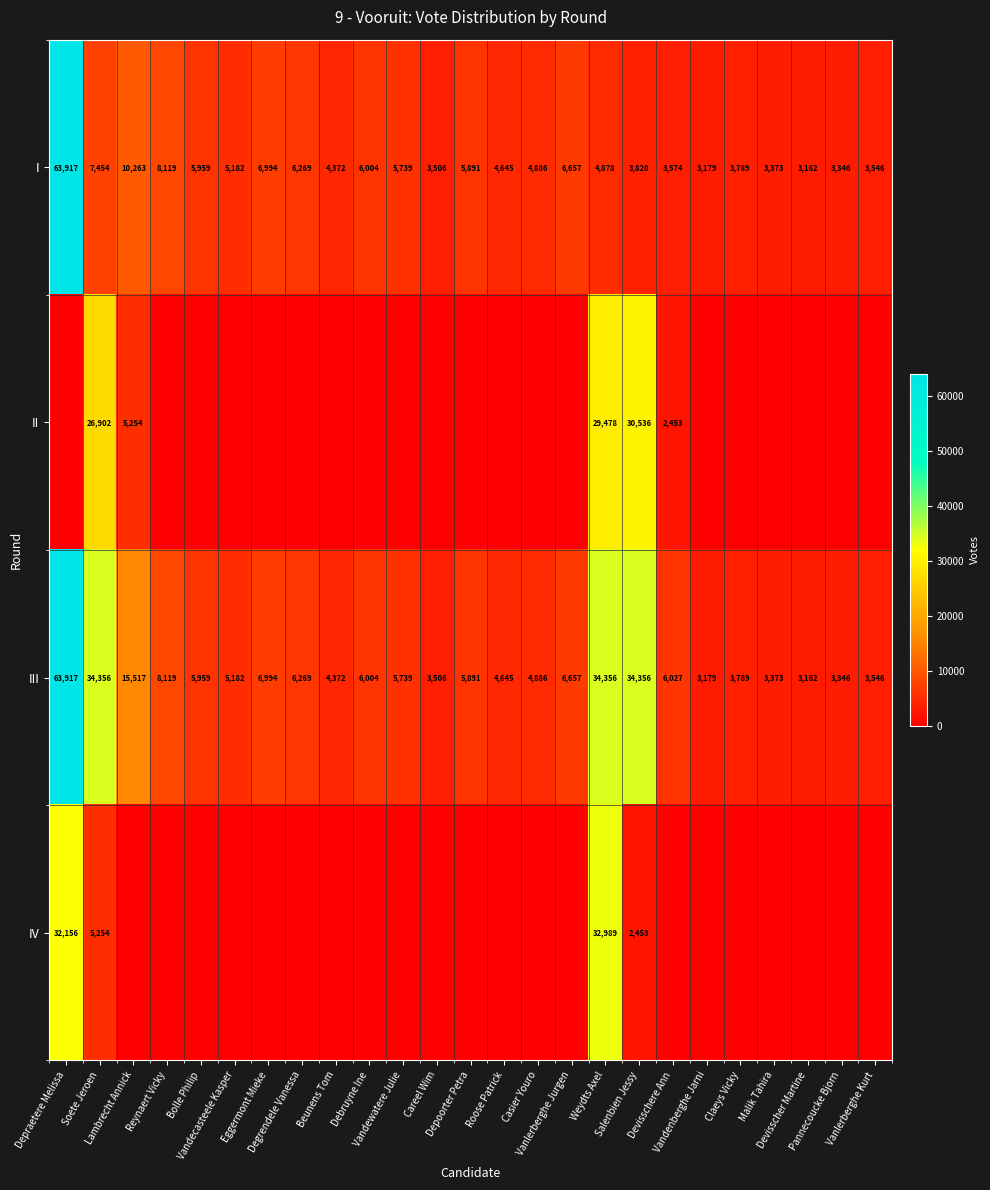

What is the average value of the I series?

7541